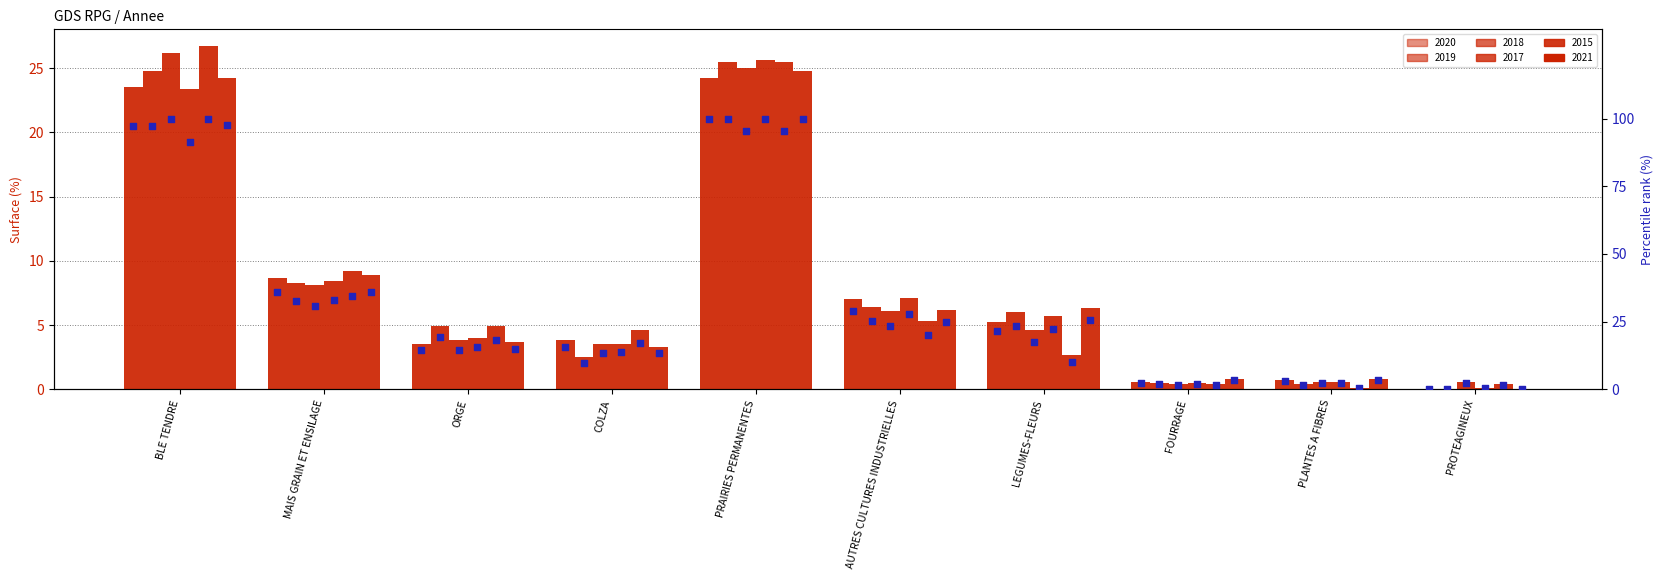

Which series contains the highest Y value?

2018